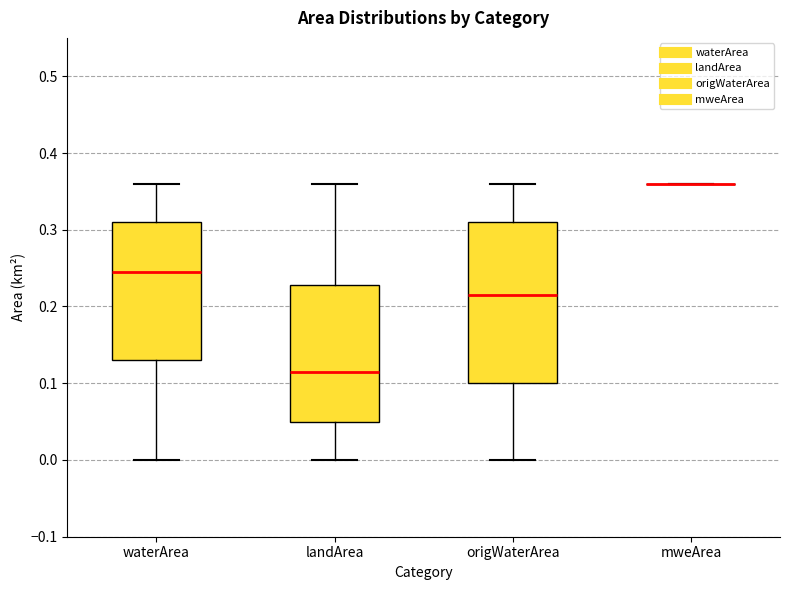

Reading left to right, read every box against the y-axis: the position of its median line, the range the box covers, and the ends of its whiskers. The values are not printed on the chart, so give them approximately, as read against the axis.

waterArea: median 0.25, box 0.13 to 0.31, whiskers 0.00 to 0.36
landArea: median 0.12, box 0.05 to 0.23, whiskers 0.00 to 0.36
origWaterArea: median 0.22, box 0.10 to 0.31, whiskers 0.00 to 0.36
mweArea: box collapsed to a line at 0.36, whiskers 0.36 to 0.36